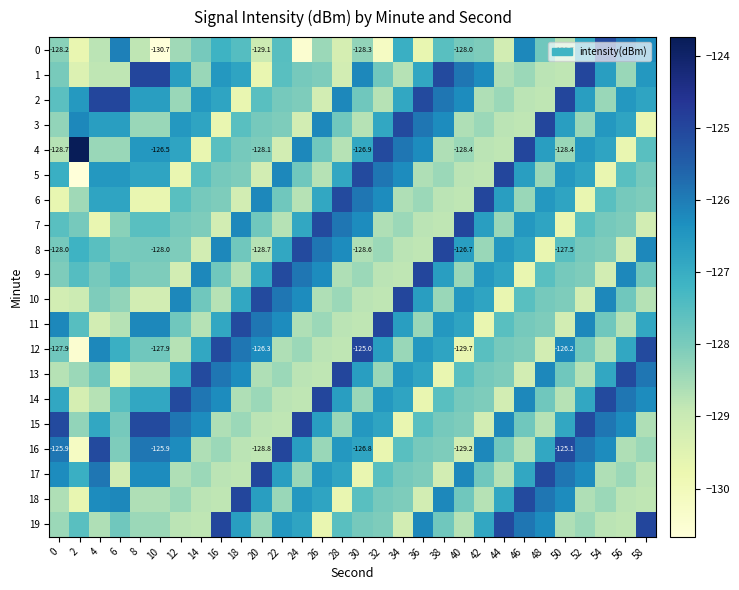

What is the spread (max minus min) of values at 6?

4.7